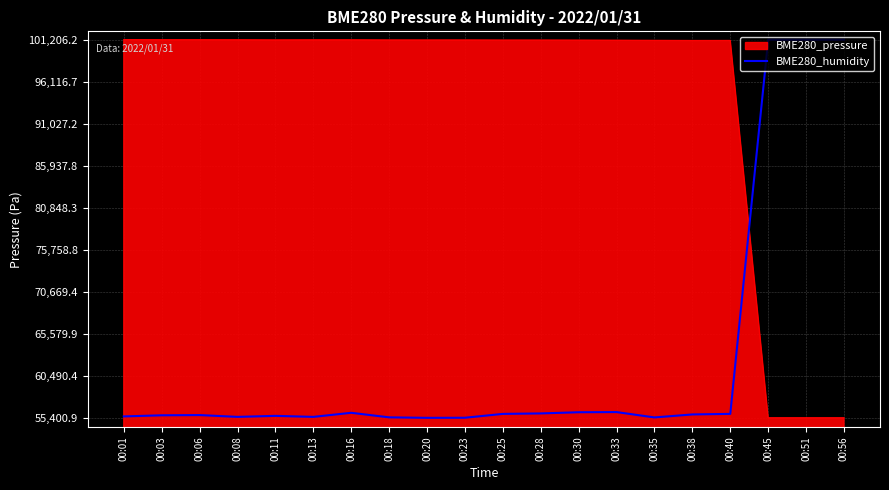

The value of BME280_humidity at 00:06 is 30178.2. True or false?

False